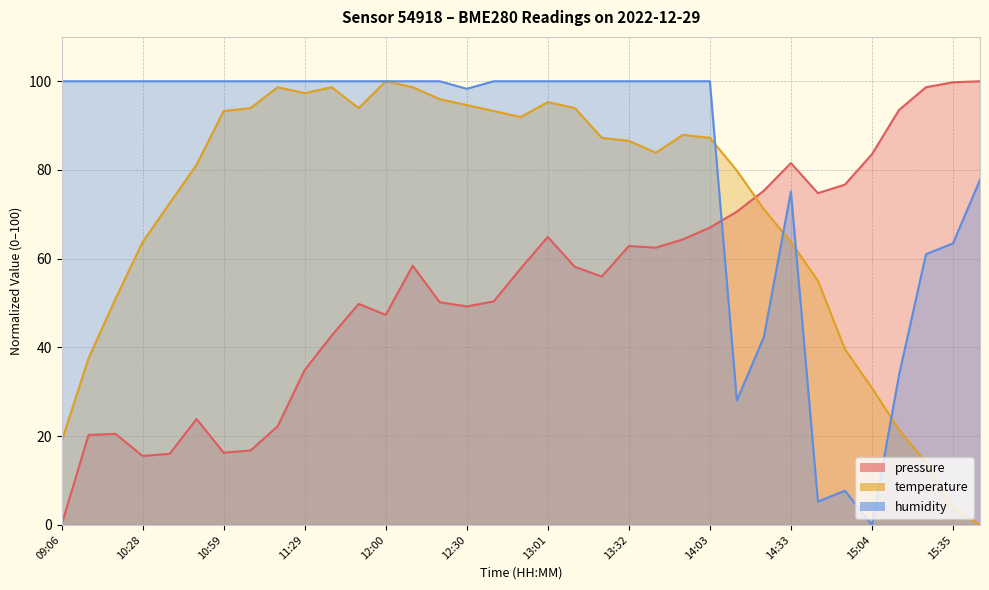

What is the sum of the humidity values at 12:41 and 11:09?

200.0